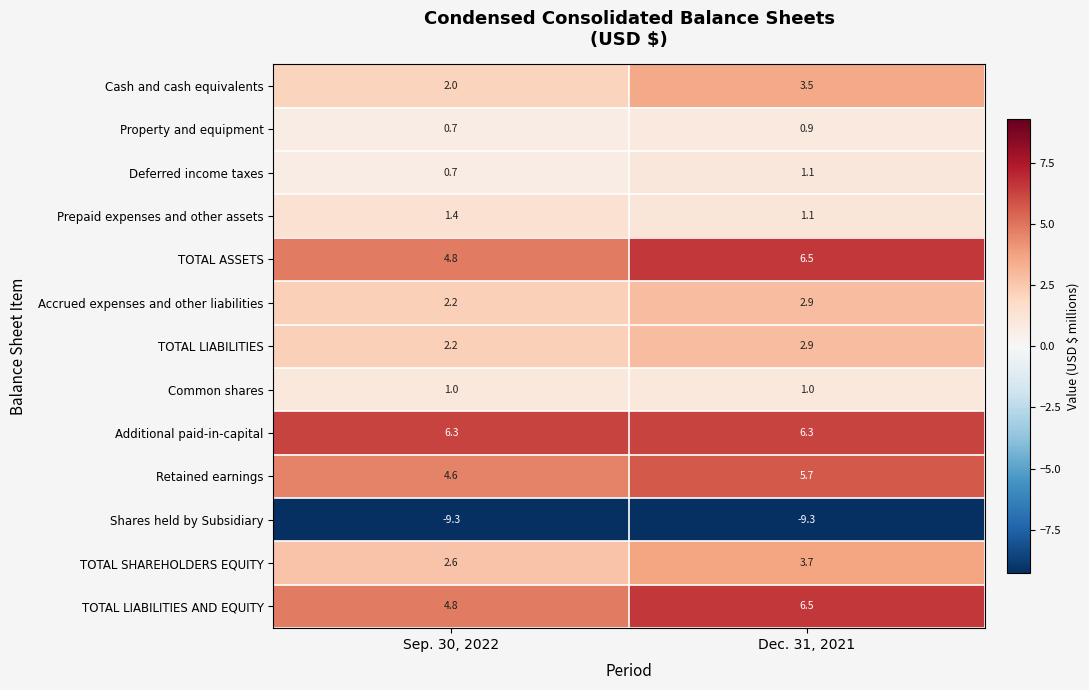

Which series has the largest total across all categories?

Additional paid-in-capital